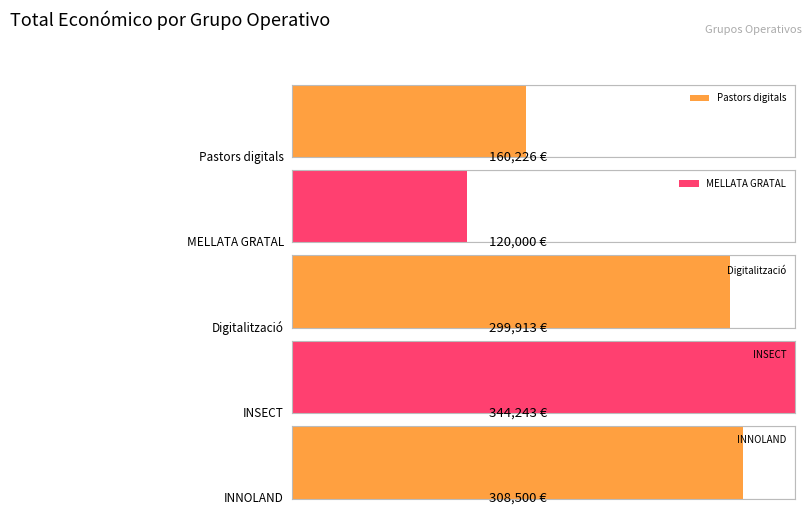

What is the change in value from Pastors digitals to INSECT?

+184017